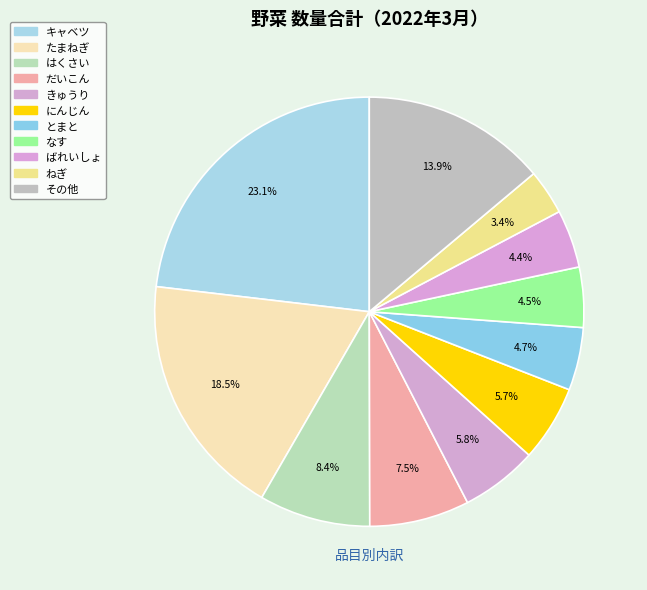

Which category has the biggest portion of the pie?

キャベツ